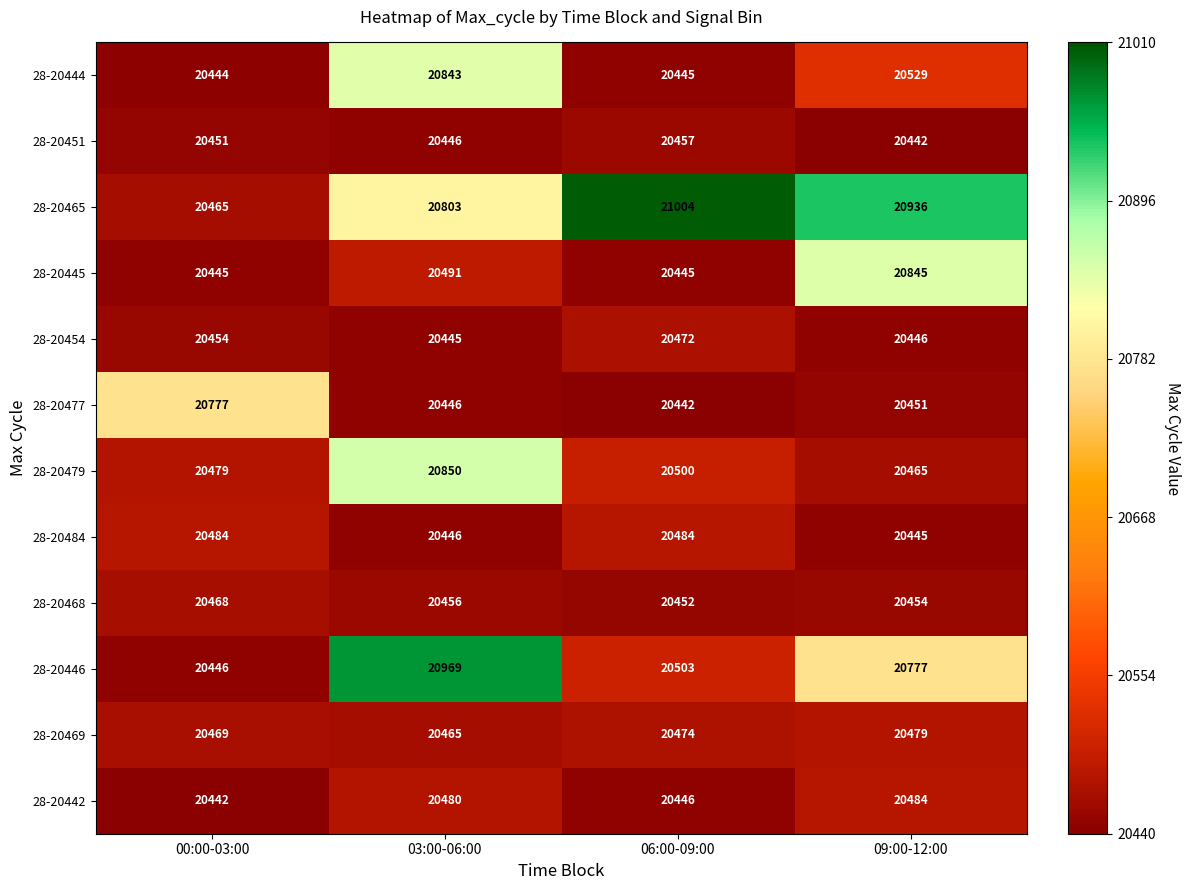

Rank the categories by 28-20446 value from lowest to highest.

00:00-03:00, 06:00-09:00, 09:00-12:00, 03:00-06:00